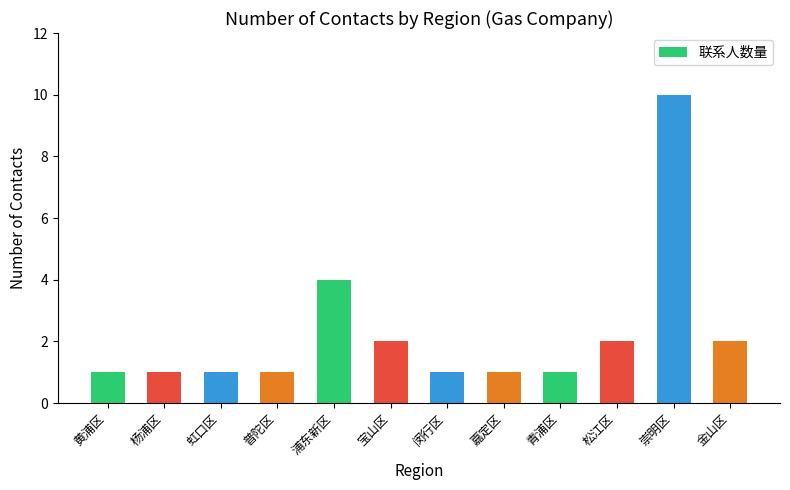

True or false: the data shows 0 at 普陀区.

False